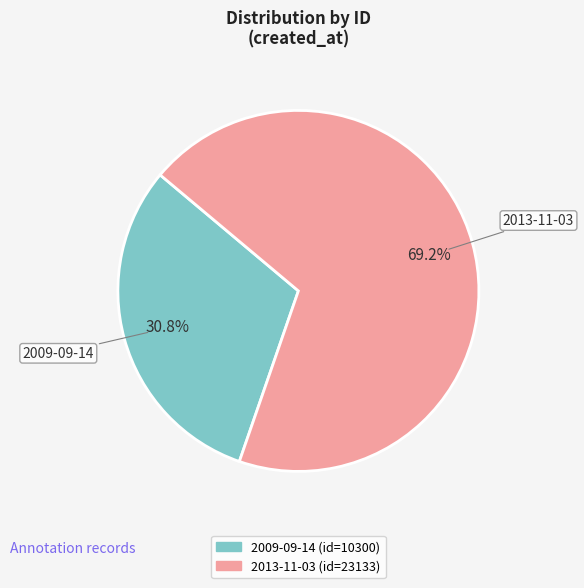

To the nearest percent, what percentage of the pie is 2009-09-14?

31%